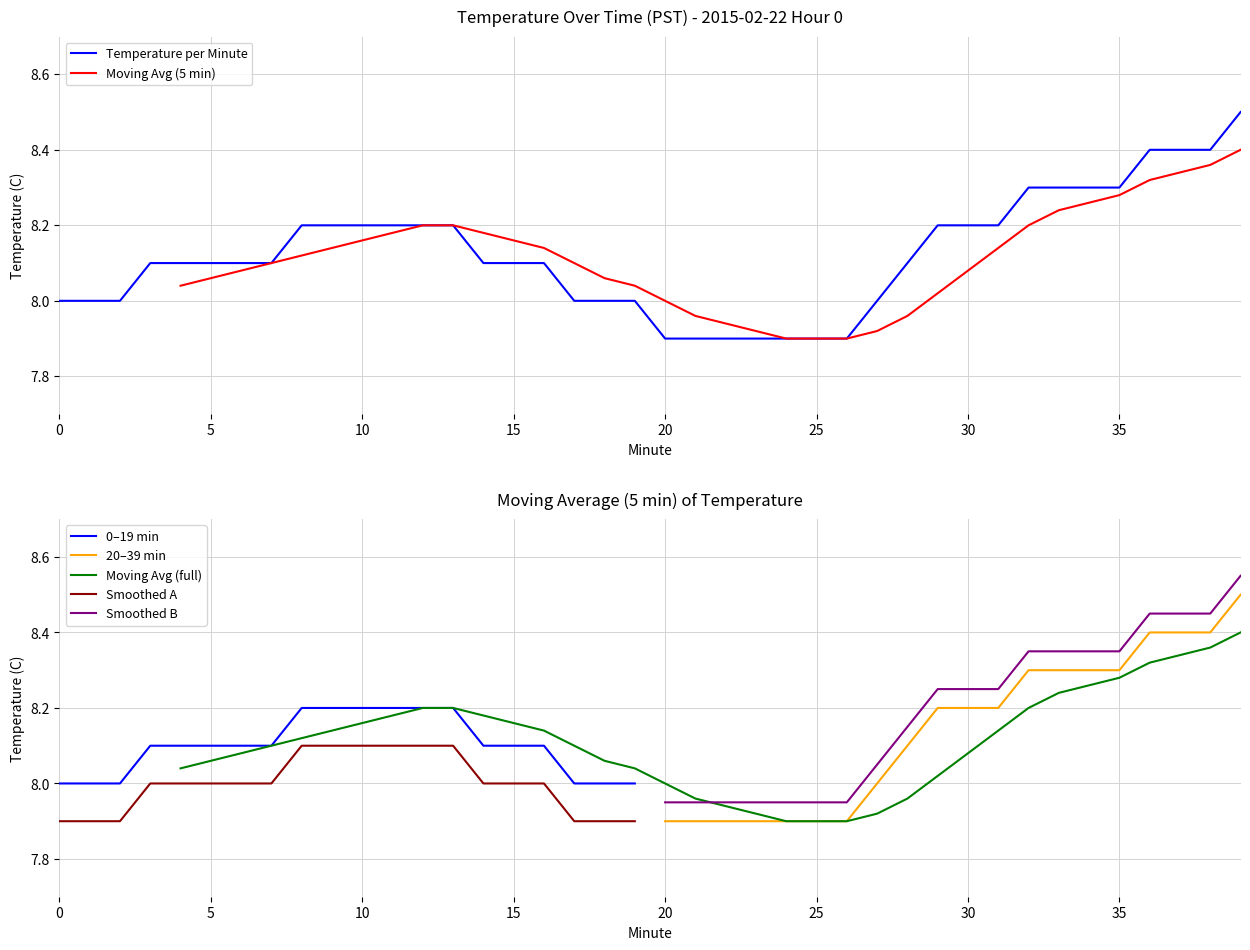

List the labels in order of value, smallest first.

20, 21, 22, 23, 24, 25, 26, 0, 1, 2, 17, 18, 19, 27, 3, 4, 5, 6, 7, 14, 15, 16, 28, 8, 9, 10, 11, 12, 13, 29, 30, 31, 32, 33, 34, 35, 36, 37, 38, 39